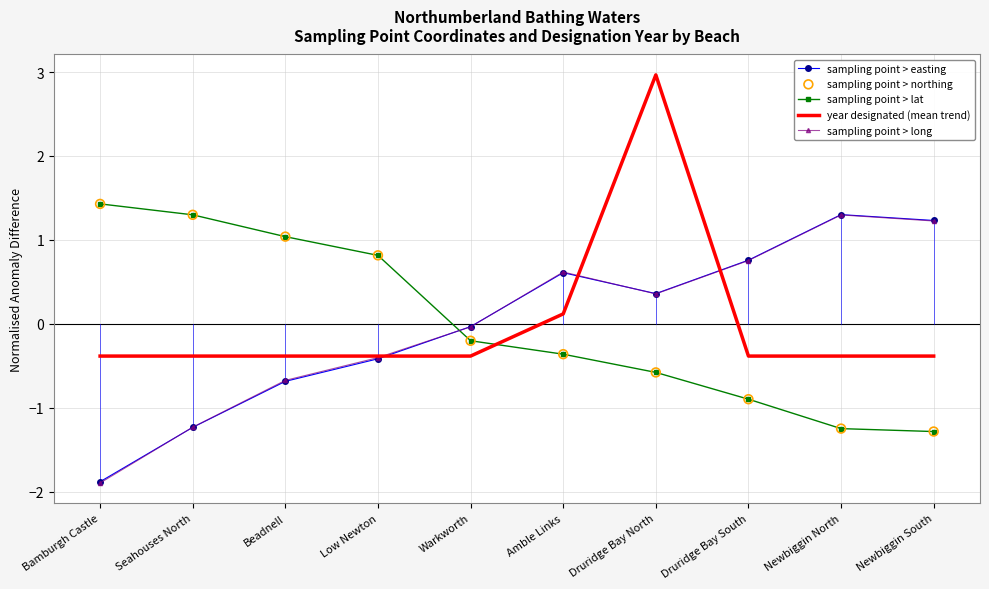

Which series has the widest spread of Y values?

year designated (mean trend)